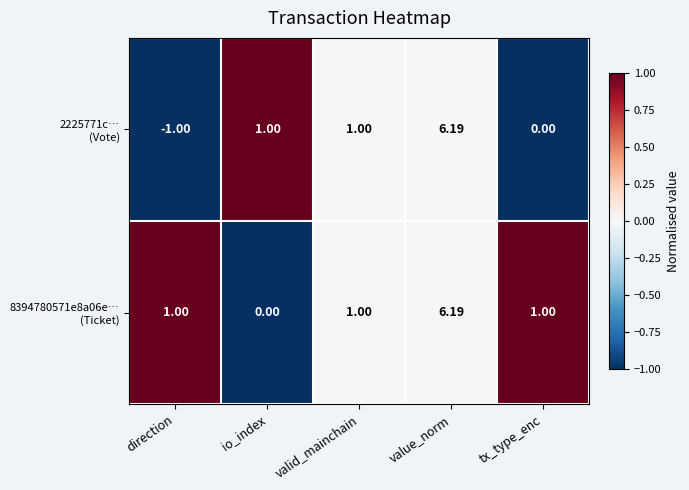

At which category is the sum across all series the highest?

value_norm